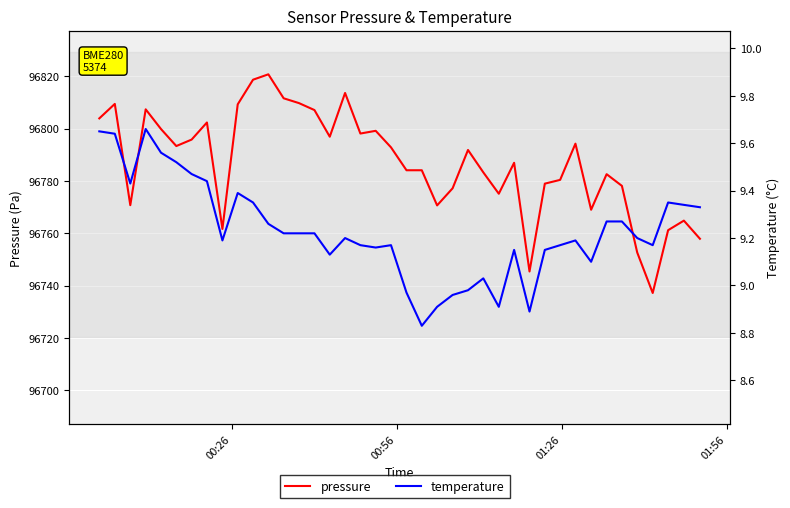

How many series are shown in this chart?

2